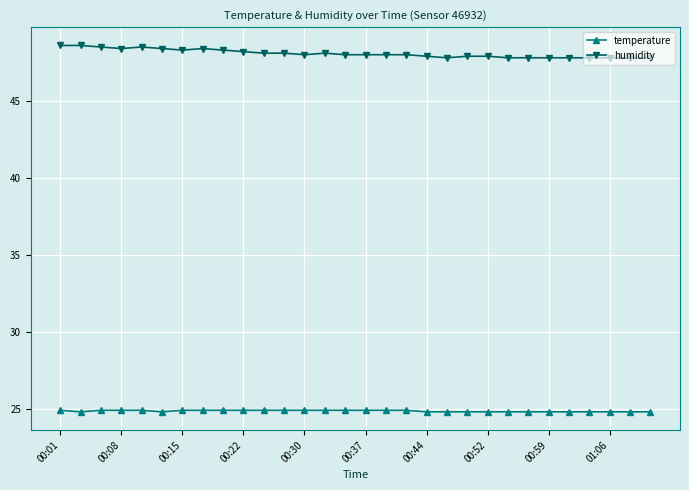

What is the lowest value of the humidity series?

47.8